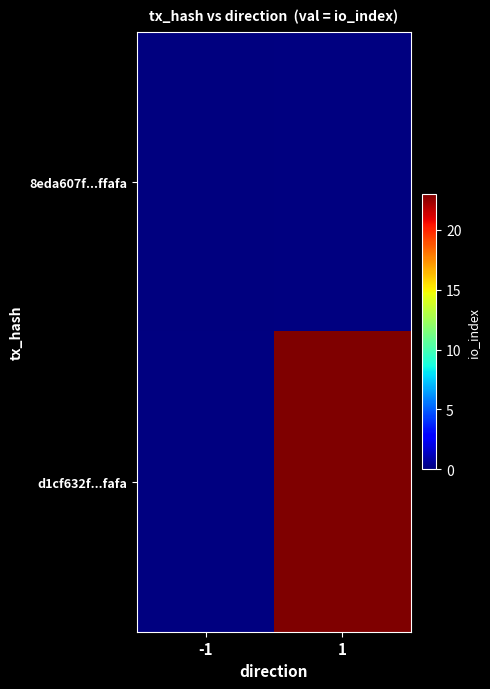

Reading left to right, extract all data points from this chart.

8eda607f...ffafa: -1=0	1=-1
d1cf632f...fafa: -1=-1	1=23